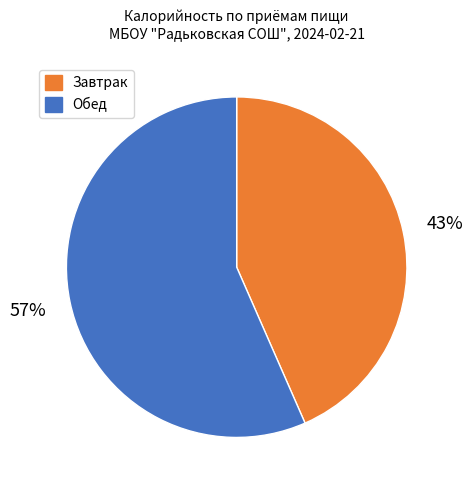

To the nearest percent, what portion does Обед represent?

57%